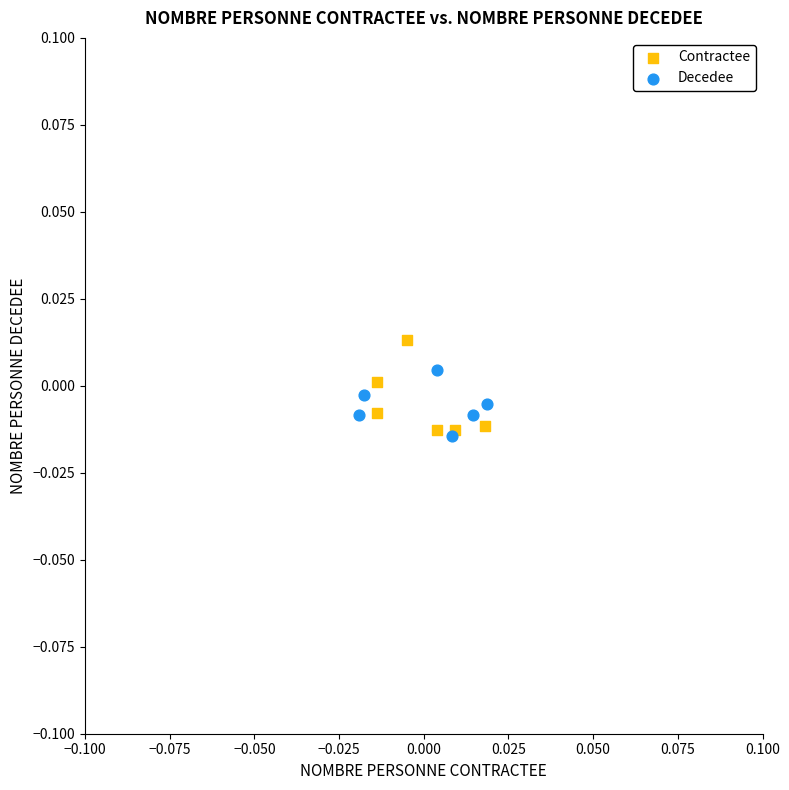

Which series has the largest Y range (max minus min)?

Contractee